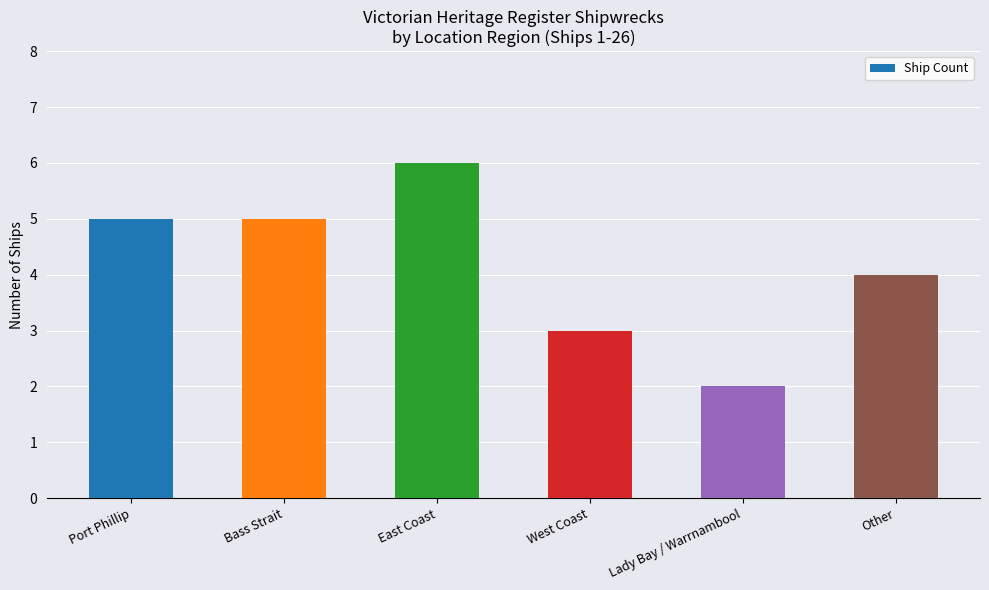

How many values are below 5?

3